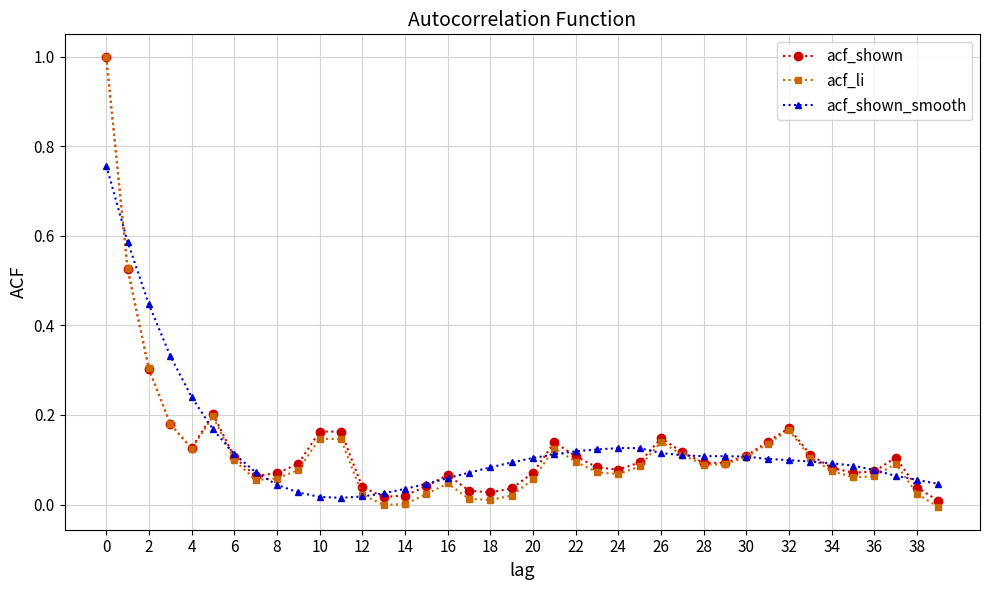

Which series ends up on top after the final intersection of acf_shown and acf_shown_smooth?

acf_shown_smooth